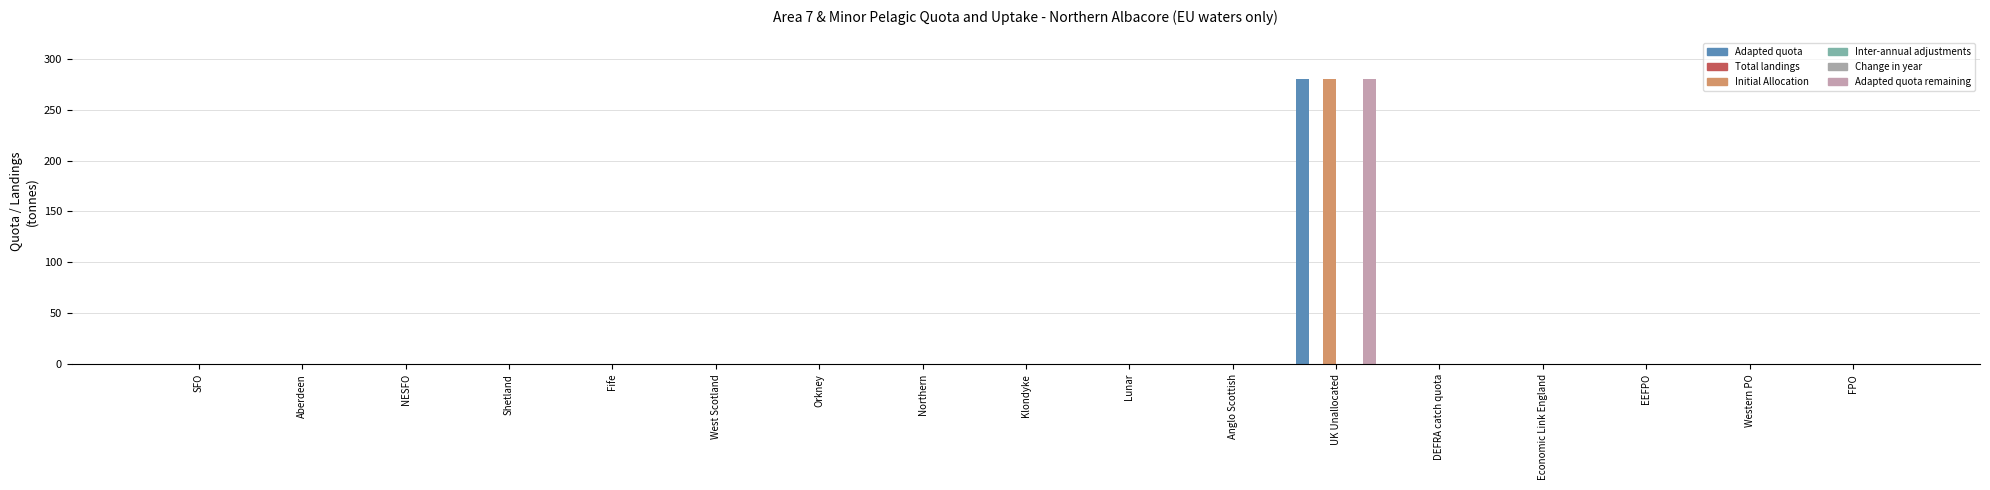

Which series has the largest range (max minus min)?

Adapted quota